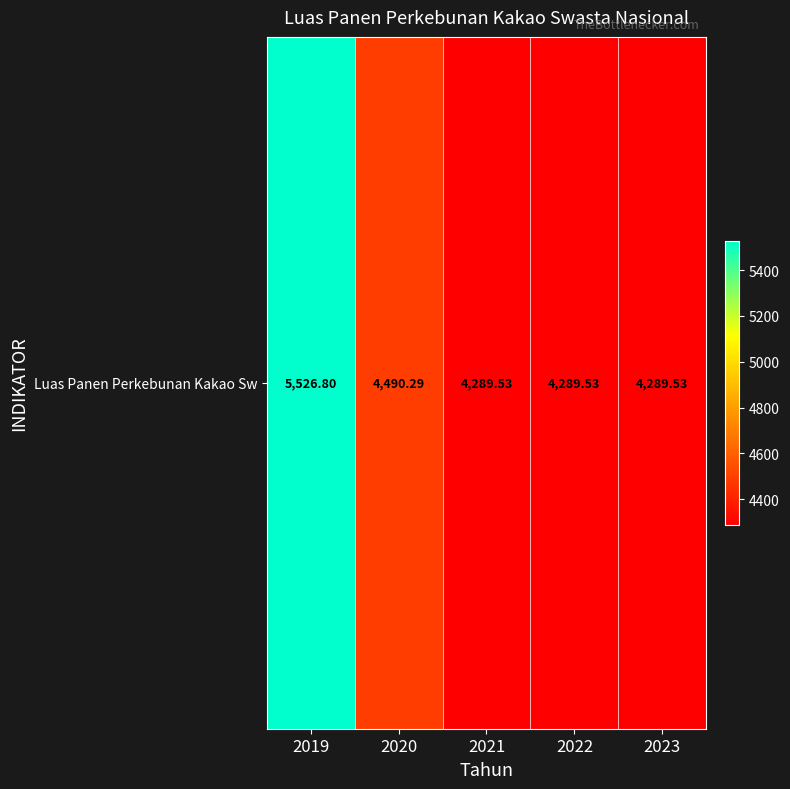

Is it true that the value at 2022 is 4289.5?

True